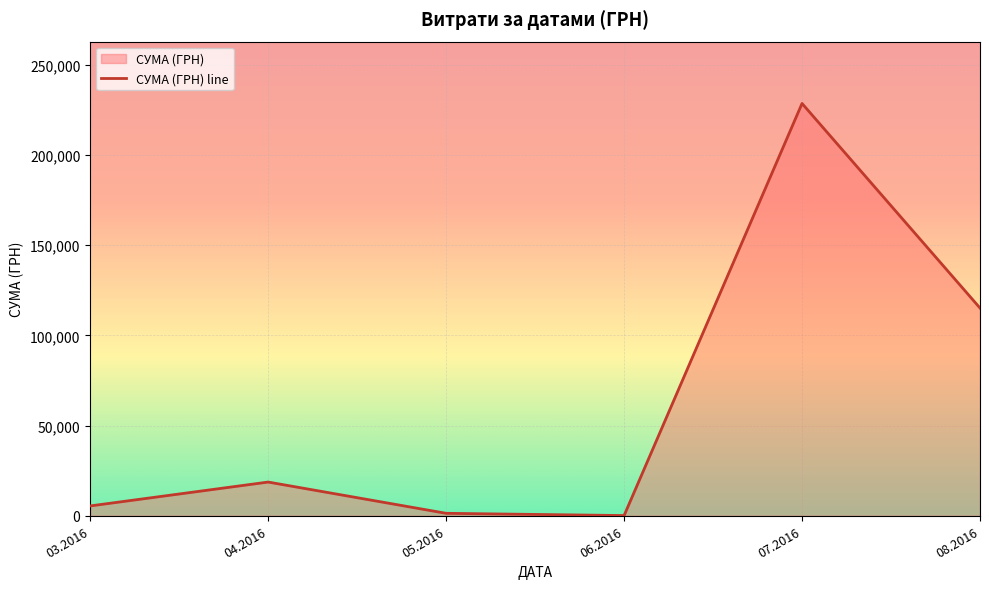

What is the change in value from 04.2016 to 07.2016?

+209782.0